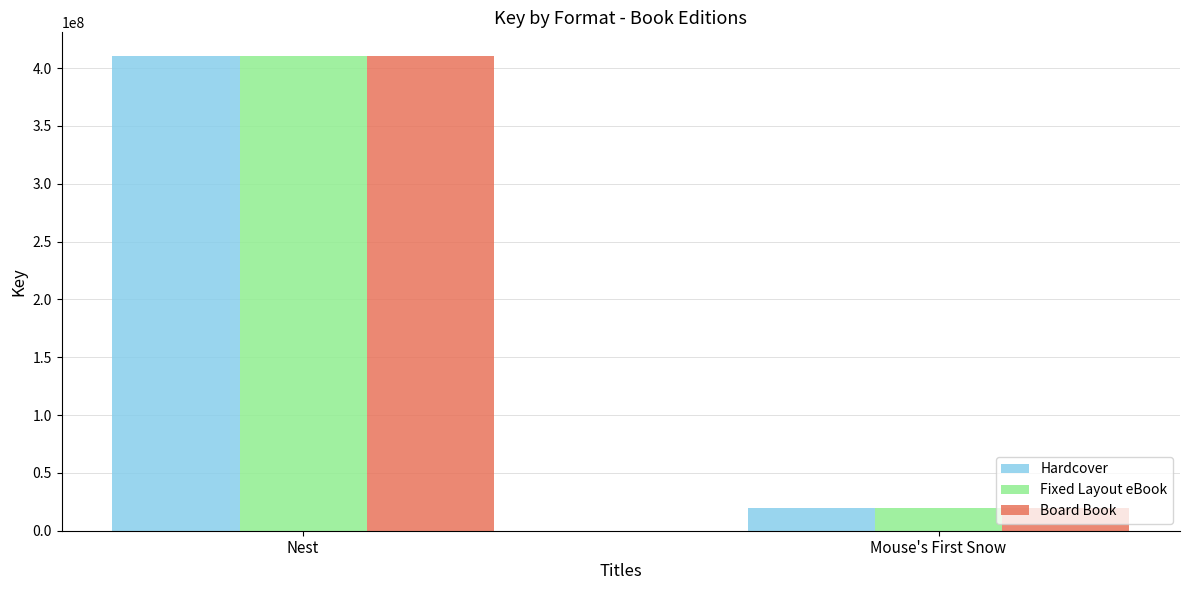

List the labels in order of Board Book value, smallest first.

Mouse's First Snow, Nest